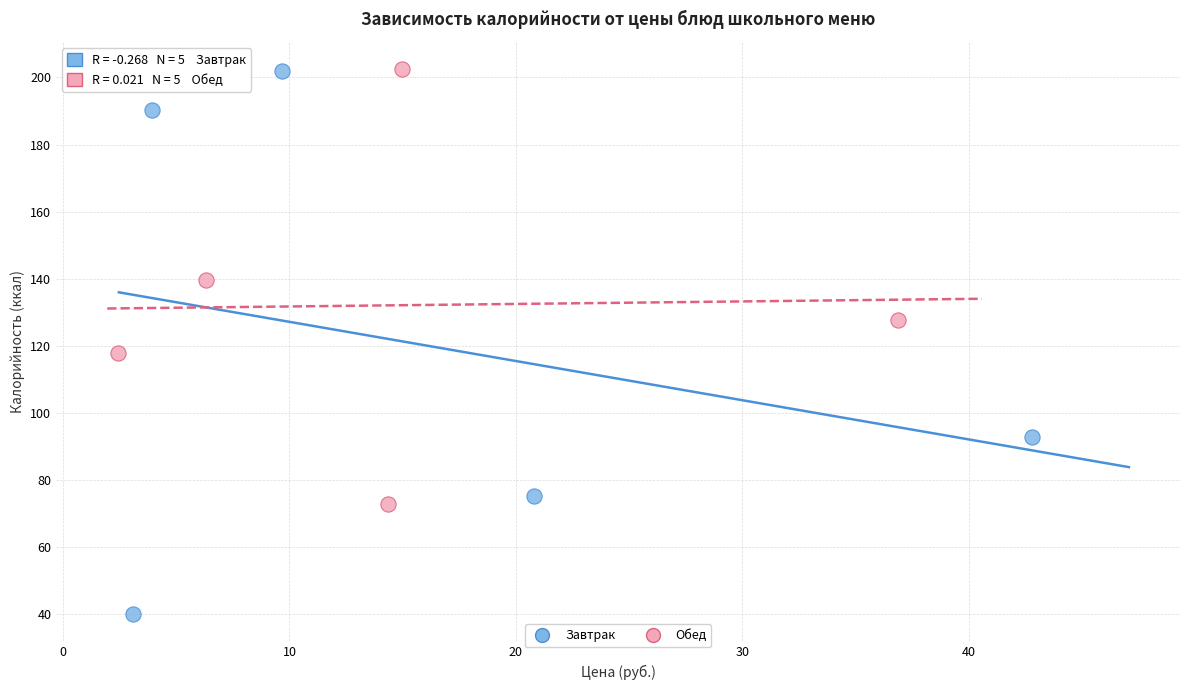

Which series has the largest Y range (max minus min)?

Завтрак